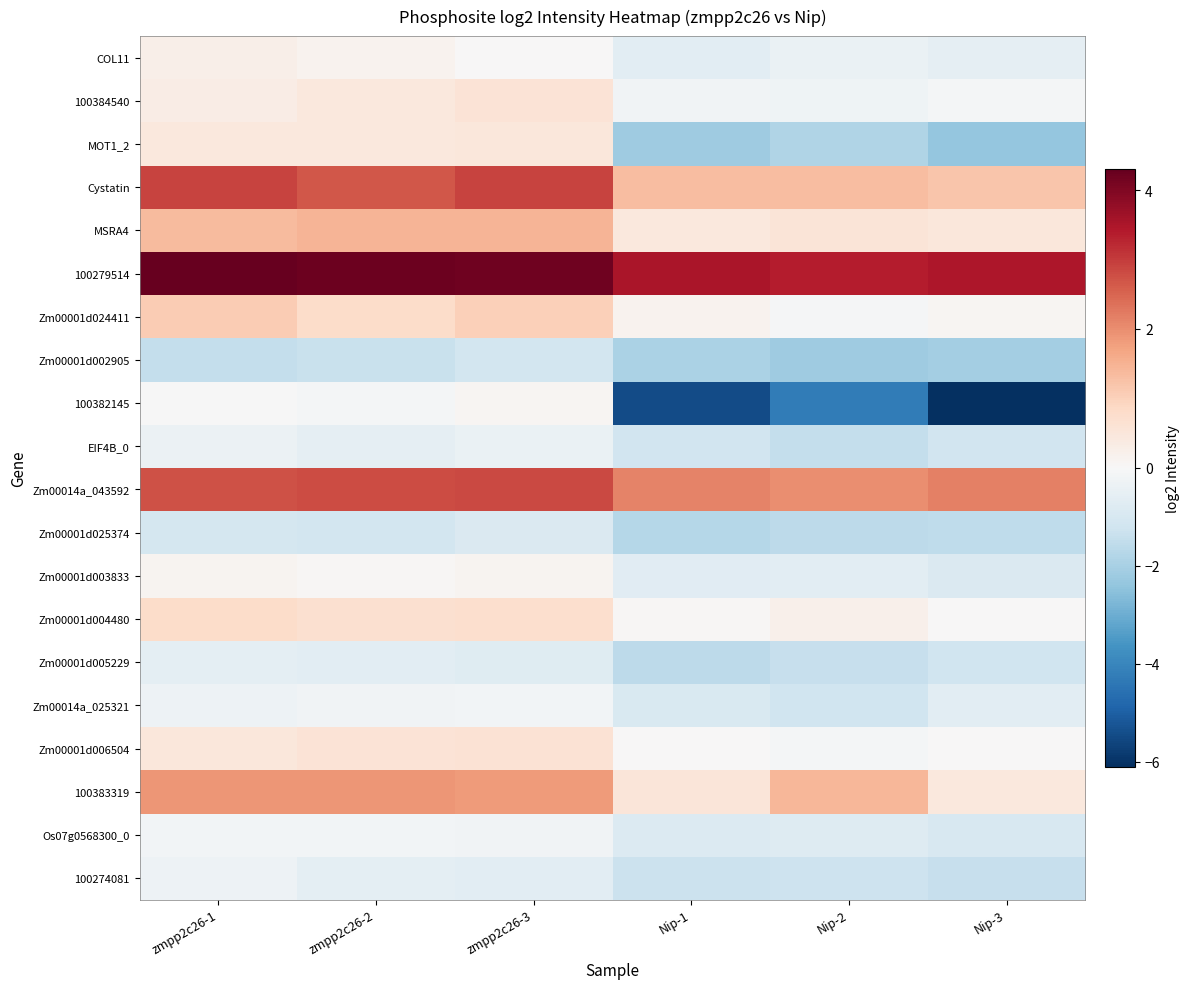

Which label corresponds to the smallest value in the chart?

Nip-3